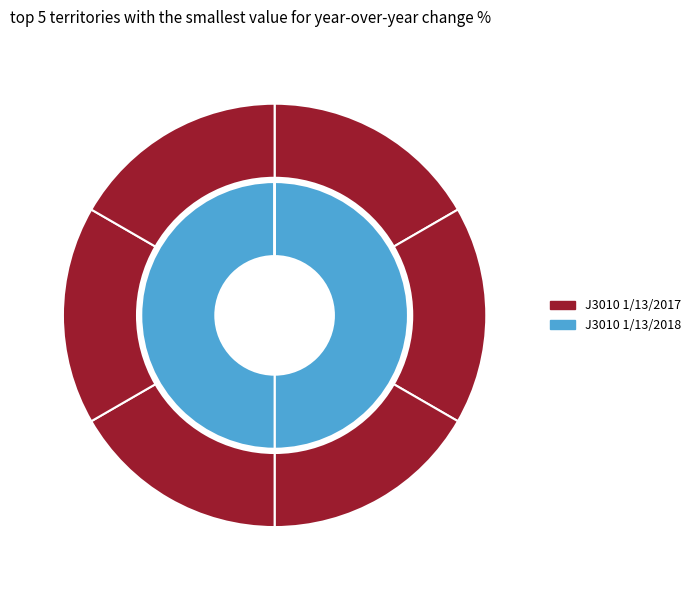

To the nearest percent, what portion does 8 represent?

20%